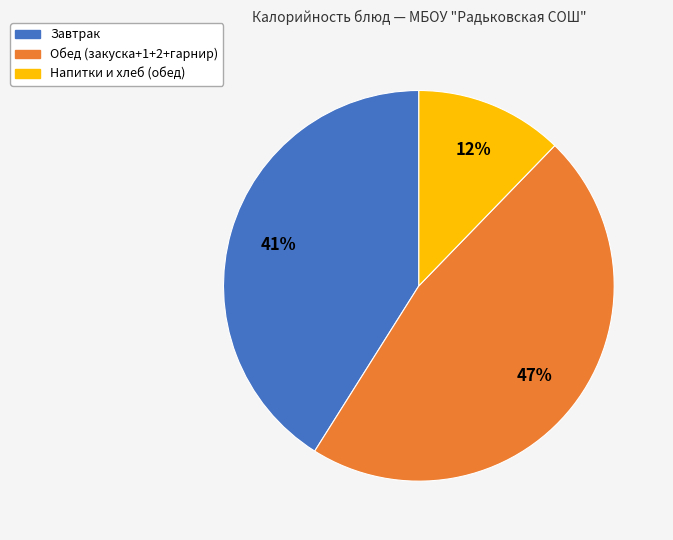

To the nearest percent, what is the average slice percentage?

33%